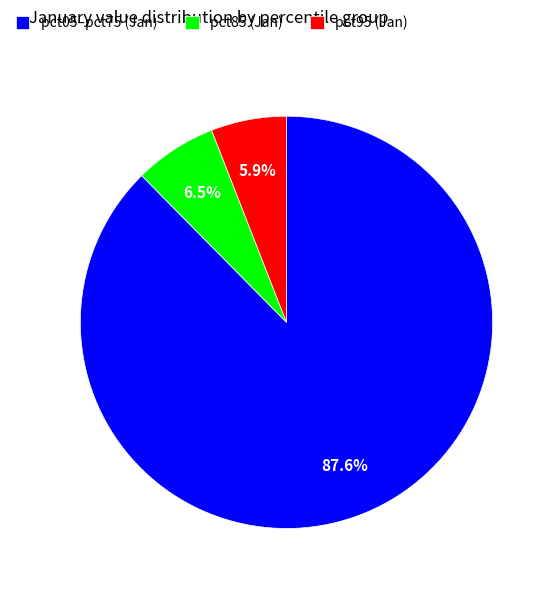

How many segments does this pie chart have?

3